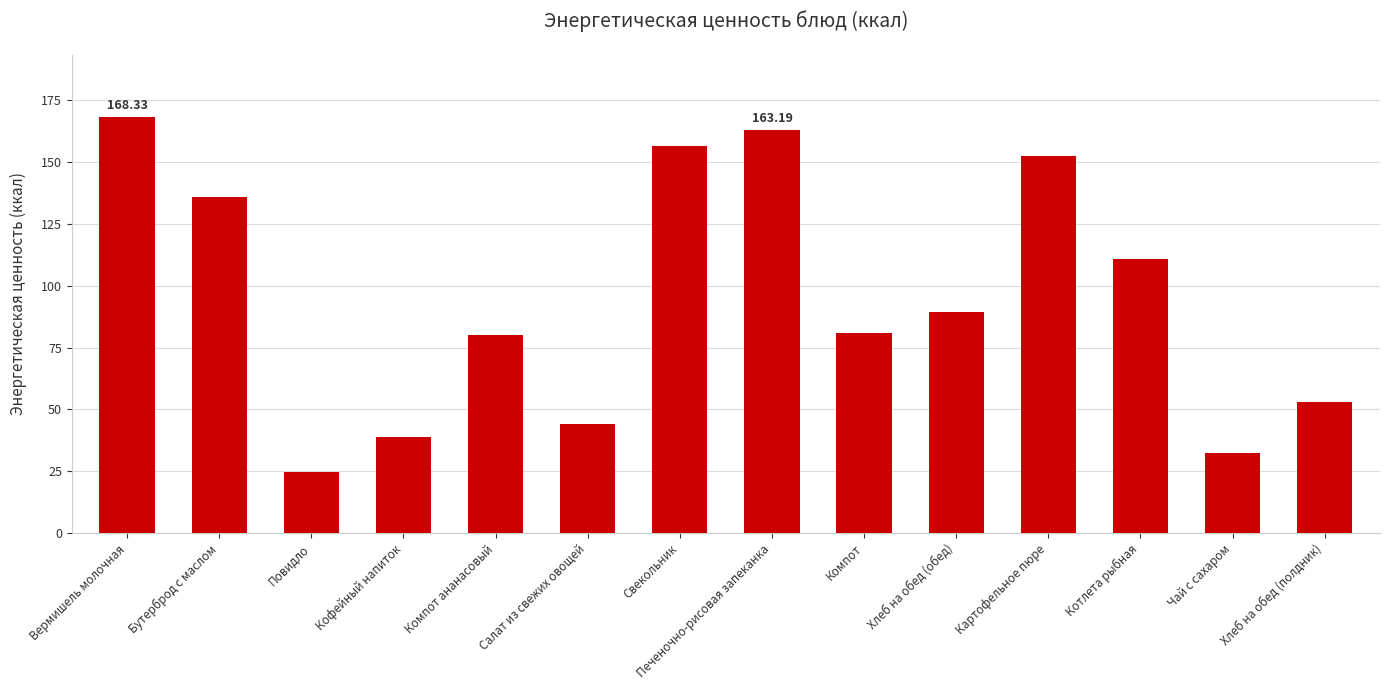

What is the difference between the second highest and second lowest values?

130.9